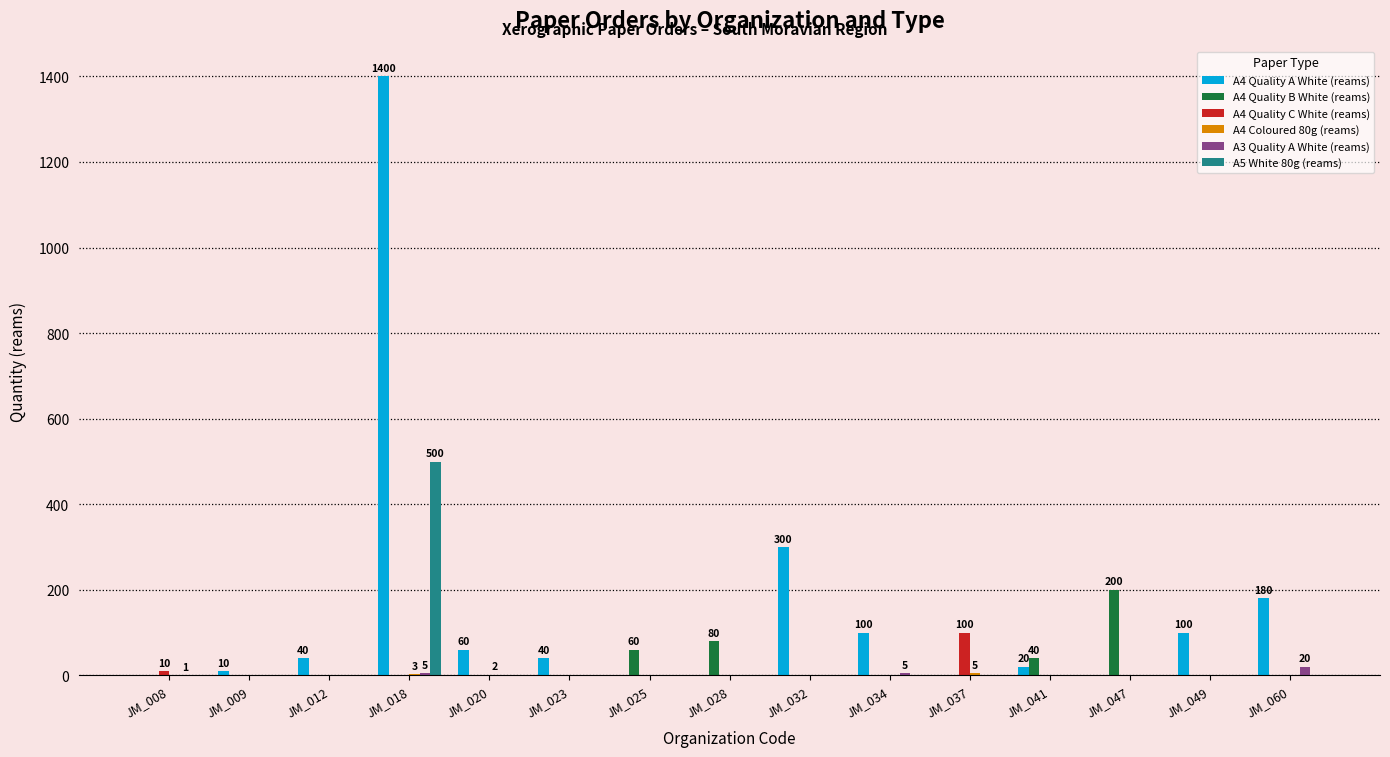

The A5 White 80g (reams) series shows 286 at JM_060. True or false?

False